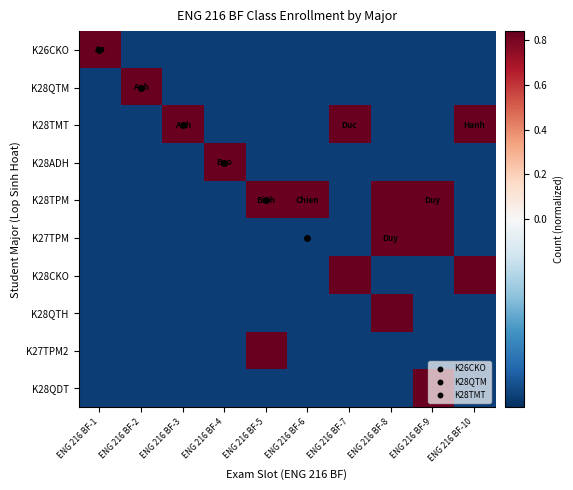

Reading right to left, transcribe all the data shown in this chart.

K26CKO: ENG 216 BF-10=-0.2	ENG 216 BF-9=-0.2	ENG 216 BF-8=-0.2	ENG 216 BF-7=-0.2	ENG 216 BF-6=-0.2	ENG 216 BF-5=-0.2	ENG 216 BF-4=-0.2	ENG 216 BF-3=-0.2	ENG 216 BF-2=-0.2	ENG 216 BF-1=0.8
K28QTM: ENG 216 BF-10=-0.2	ENG 216 BF-9=-0.2	ENG 216 BF-8=-0.2	ENG 216 BF-7=-0.2	ENG 216 BF-6=-0.2	ENG 216 BF-5=-0.2	ENG 216 BF-4=-0.2	ENG 216 BF-3=-0.2	ENG 216 BF-2=0.8	ENG 216 BF-1=-0.2
K28TMT: ENG 216 BF-10=0.8	ENG 216 BF-9=-0.2	ENG 216 BF-8=-0.2	ENG 216 BF-7=0.8	ENG 216 BF-6=-0.2	ENG 216 BF-5=-0.2	ENG 216 BF-4=-0.2	ENG 216 BF-3=0.8	ENG 216 BF-2=-0.2	ENG 216 BF-1=-0.2
K28ADH: ENG 216 BF-10=-0.2	ENG 216 BF-9=-0.2	ENG 216 BF-8=-0.2	ENG 216 BF-7=-0.2	ENG 216 BF-6=-0.2	ENG 216 BF-5=-0.2	ENG 216 BF-4=0.8	ENG 216 BF-3=-0.2	ENG 216 BF-2=-0.2	ENG 216 BF-1=-0.2
K28TPM: ENG 216 BF-10=-0.2	ENG 216 BF-9=0.8	ENG 216 BF-8=0.8	ENG 216 BF-7=-0.2	ENG 216 BF-6=0.8	ENG 216 BF-5=0.8	ENG 216 BF-4=-0.2	ENG 216 BF-3=-0.2	ENG 216 BF-2=-0.2	ENG 216 BF-1=-0.2
K27TPM: ENG 216 BF-10=-0.2	ENG 216 BF-9=0.8	ENG 216 BF-8=0.8	ENG 216 BF-7=-0.2	ENG 216 BF-6=-0.2	ENG 216 BF-5=-0.2	ENG 216 BF-4=-0.2	ENG 216 BF-3=-0.2	ENG 216 BF-2=-0.2	ENG 216 BF-1=-0.2
K28CKO: ENG 216 BF-10=0.8	ENG 216 BF-9=-0.2	ENG 216 BF-8=-0.2	ENG 216 BF-7=0.8	ENG 216 BF-6=-0.2	ENG 216 BF-5=-0.2	ENG 216 BF-4=-0.2	ENG 216 BF-3=-0.2	ENG 216 BF-2=-0.2	ENG 216 BF-1=-0.2
K28QTH: ENG 216 BF-10=-0.2	ENG 216 BF-9=-0.2	ENG 216 BF-8=0.8	ENG 216 BF-7=-0.2	ENG 216 BF-6=-0.2	ENG 216 BF-5=-0.2	ENG 216 BF-4=-0.2	ENG 216 BF-3=-0.2	ENG 216 BF-2=-0.2	ENG 216 BF-1=-0.2
K27TPM2: ENG 216 BF-10=-0.2	ENG 216 BF-9=-0.2	ENG 216 BF-8=-0.2	ENG 216 BF-7=-0.2	ENG 216 BF-6=-0.2	ENG 216 BF-5=0.8	ENG 216 BF-4=-0.2	ENG 216 BF-3=-0.2	ENG 216 BF-2=-0.2	ENG 216 BF-1=-0.2
K28QDT: ENG 216 BF-10=-0.2	ENG 216 BF-9=0.8	ENG 216 BF-8=-0.2	ENG 216 BF-7=-0.2	ENG 216 BF-6=-0.2	ENG 216 BF-5=-0.2	ENG 216 BF-4=-0.2	ENG 216 BF-3=-0.2	ENG 216 BF-2=-0.2	ENG 216 BF-1=-0.2